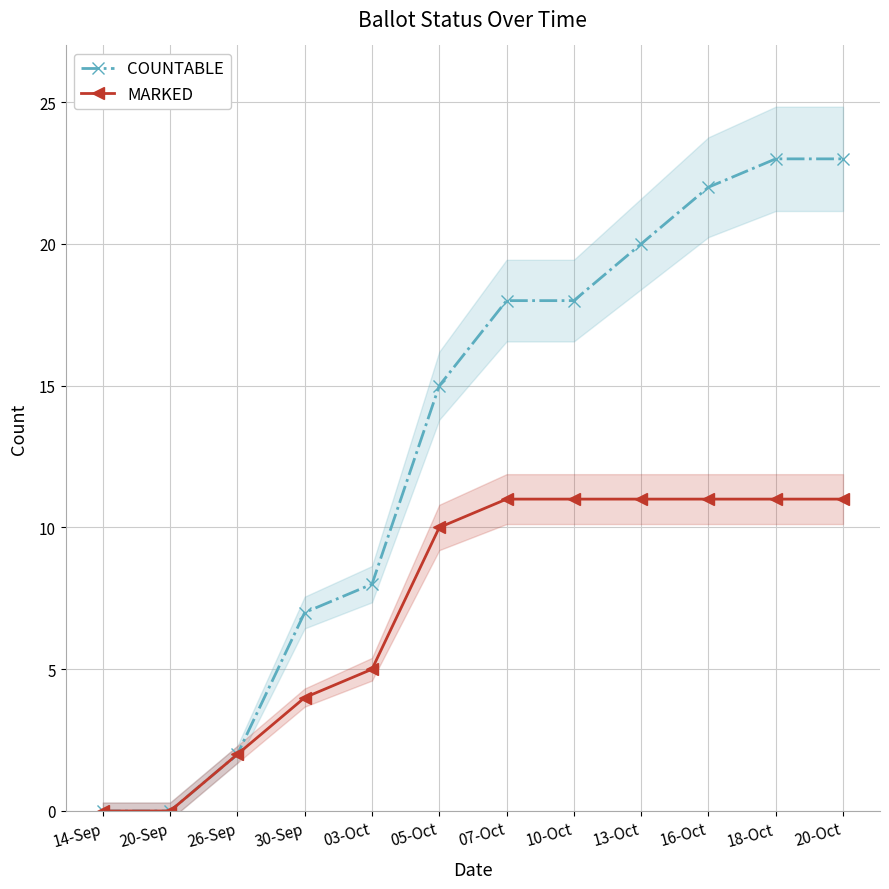

True or false: COUNTABLE and MARKED intersect in this chart.

False